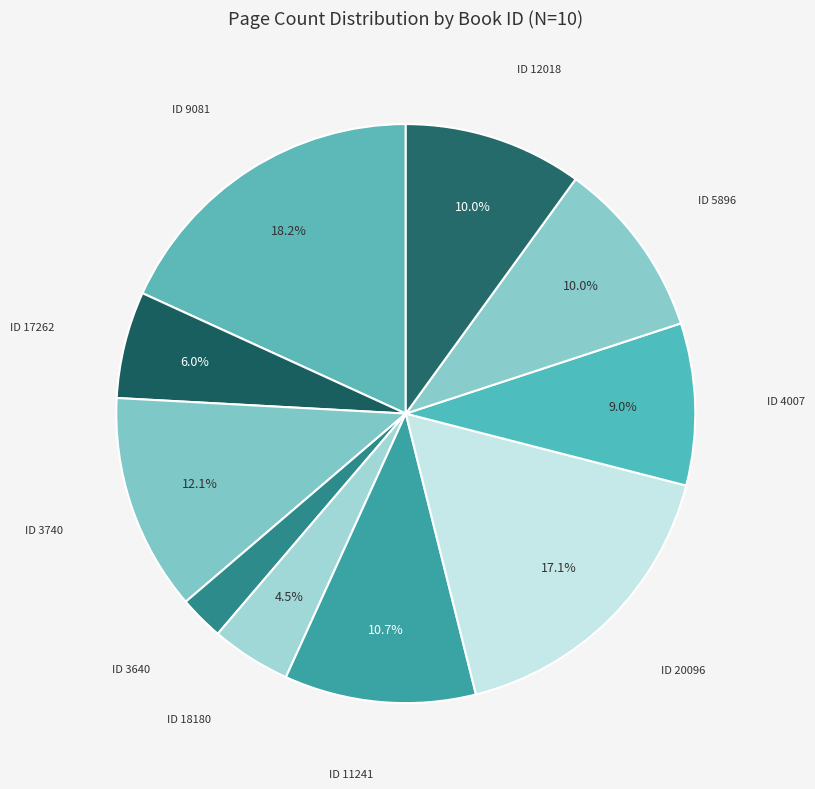

What percentage is NOT represented by ID 18180?

95.5%